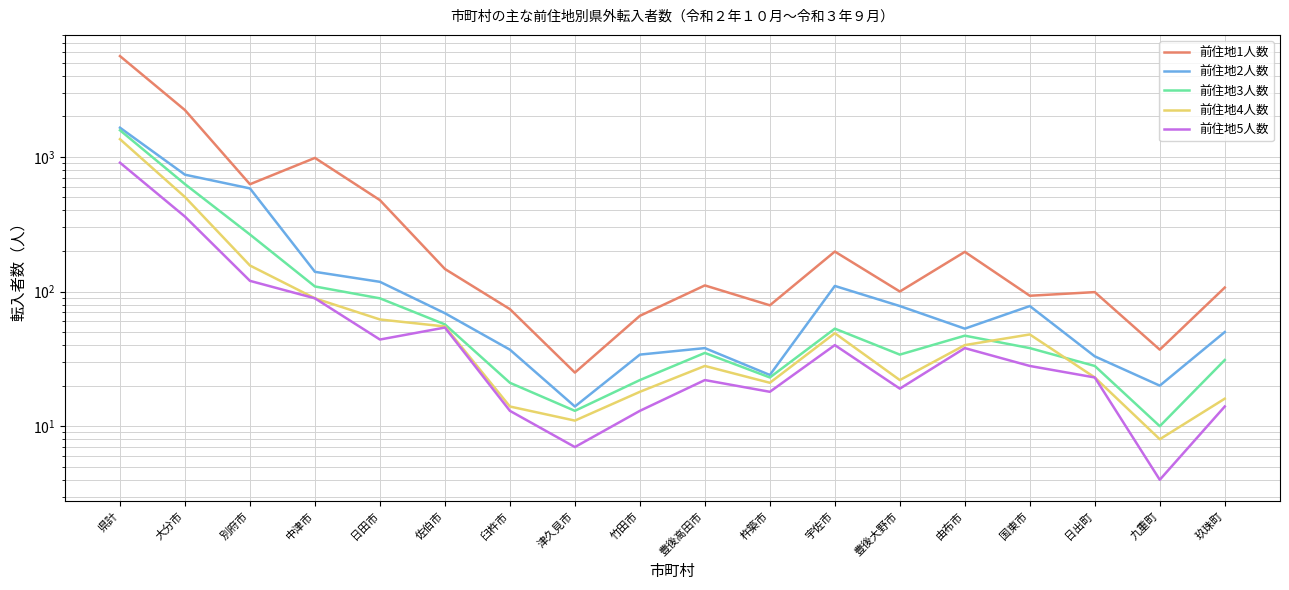

Is this an area chart (filled region under the line)?

No